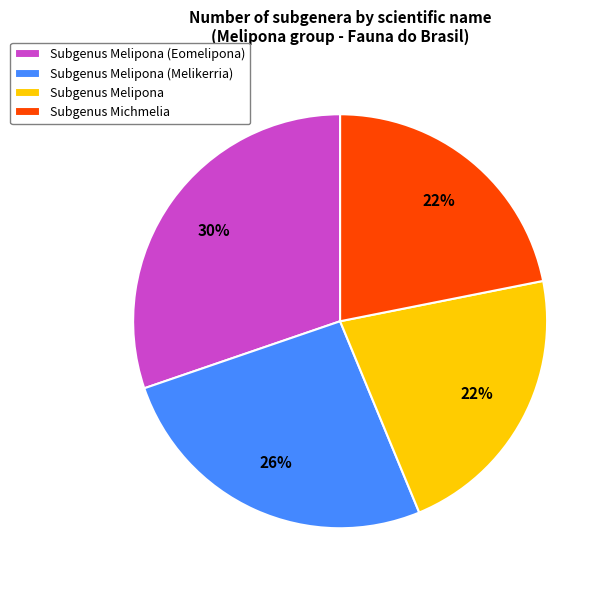

True or false: Subgenus Melipona (Melikerria) accounts for 26% of the total.

True